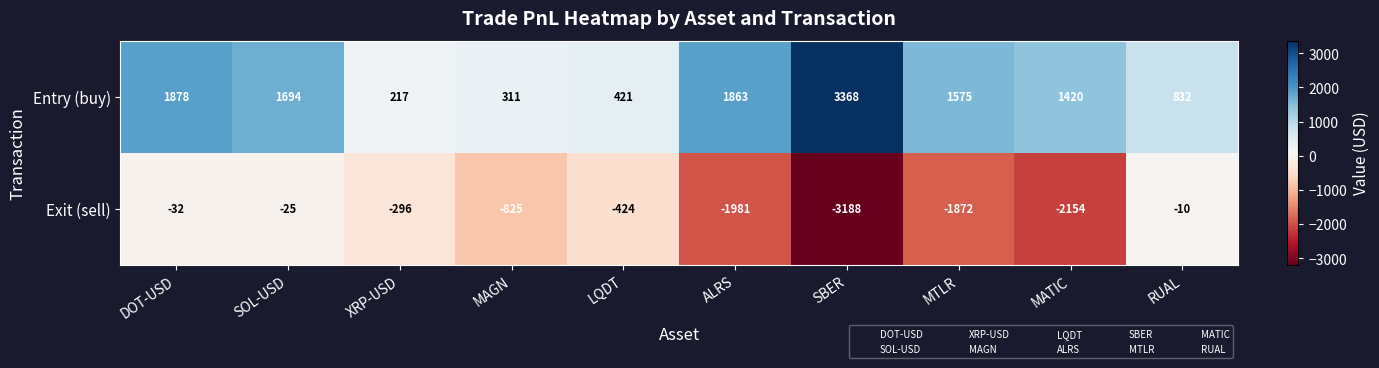

Rank the series by their average value, from lowest to highest.

Exit (sell), Entry (buy)